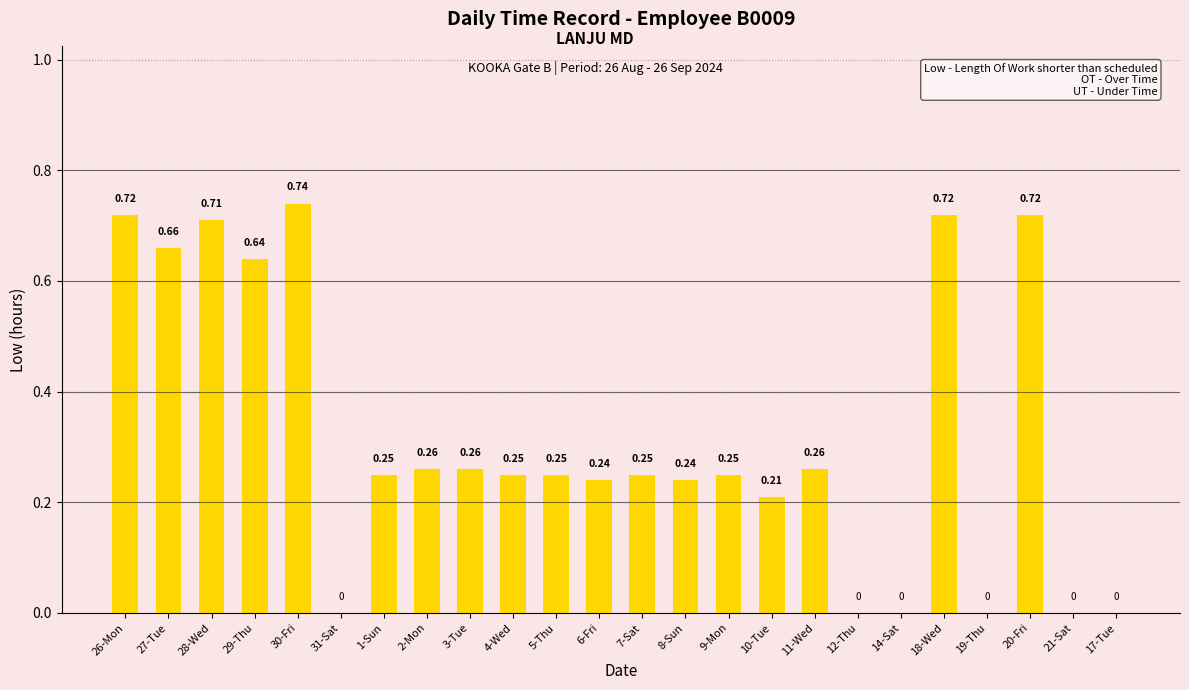

What is the sum of all values?

7.6